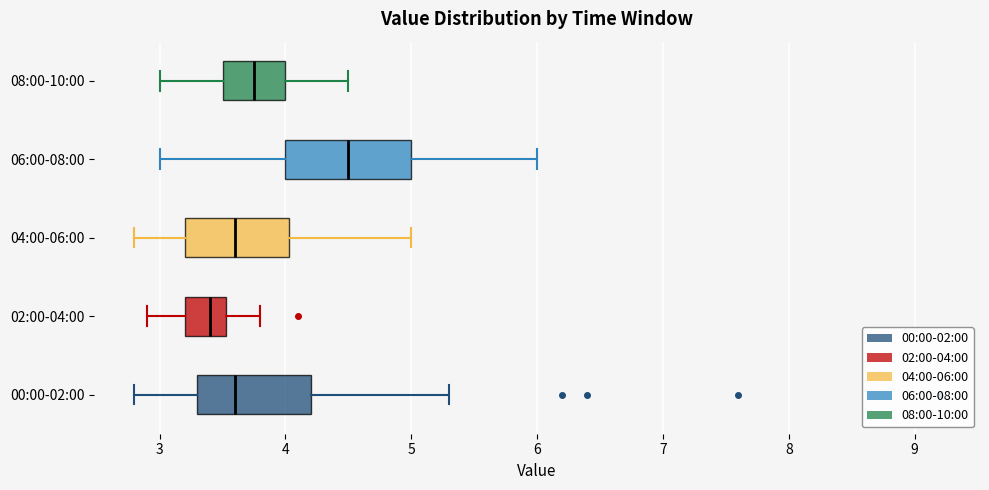

Reading bottom to top, read every box against the x-axis: the position of its median line, the range the box covers, and the ends of its whiskers. The values are not printed on the chart, so give them approximately, as read against the axis.

00:00-02:00: median 3.6, box 3.3 to 4.2, whiskers 2.8 to 5.3
02:00-04:00: median 3.4, box 3.2 to 3.5, whiskers 2.9 to 3.8
04:00-06:00: median 3.6, box 3.2 to 4.0, whiskers 2.8 to 5.0
06:00-08:00: median 4.5, box 4.0 to 5.0, whiskers 3.0 to 6.0
08:00-10:00: median 3.8, box 3.5 to 4.0, whiskers 3.0 to 4.5